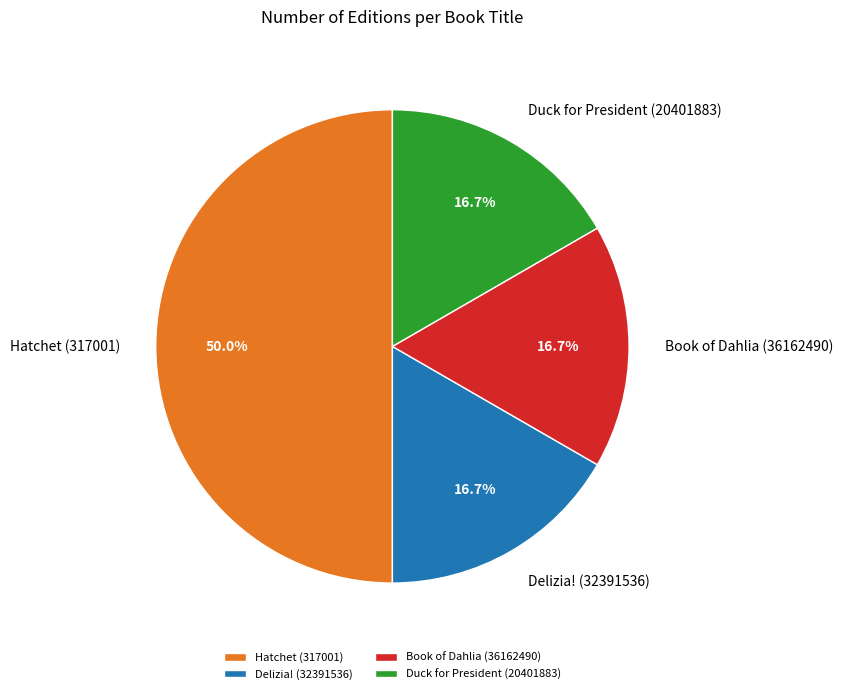

Do Hatchet (317001) and Delizia! (32391536) together represent more than half of the pie?

Yes